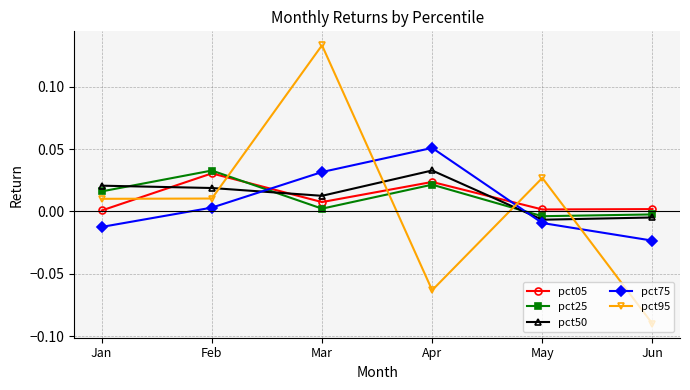

At how many categories does at least one series exceed 0?

6